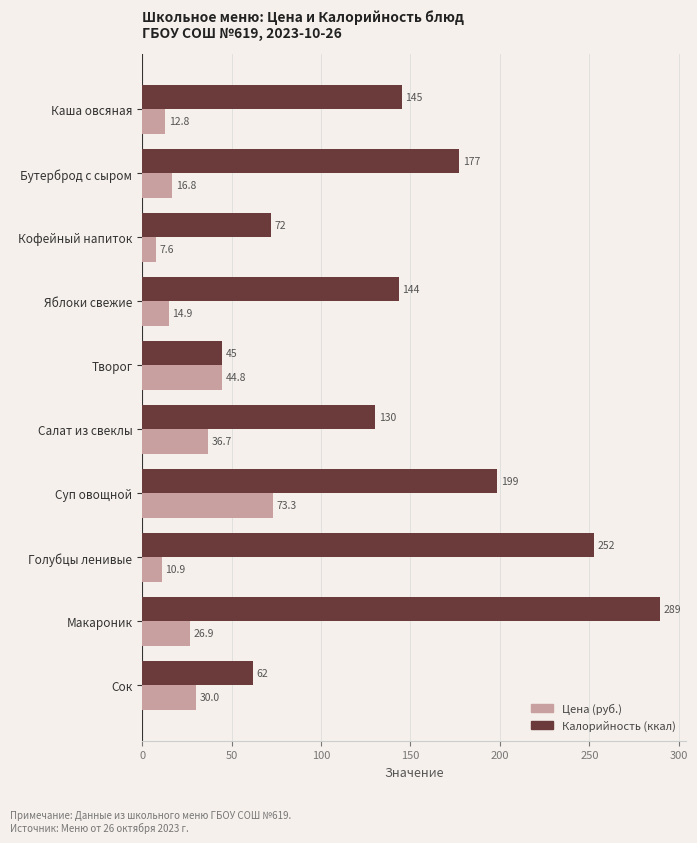

Which series changed the most between Яблоки свежие and Макароник?

Калорийность (ккал)